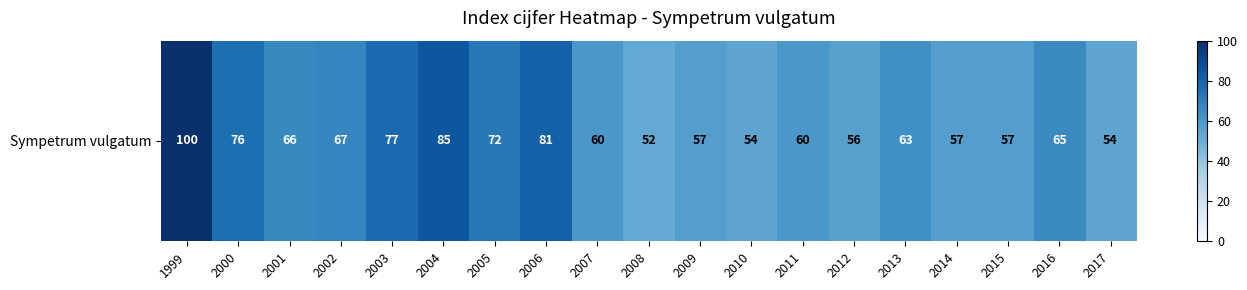

What is the ratio of the value at 1999 to the value at 2012?

1.8